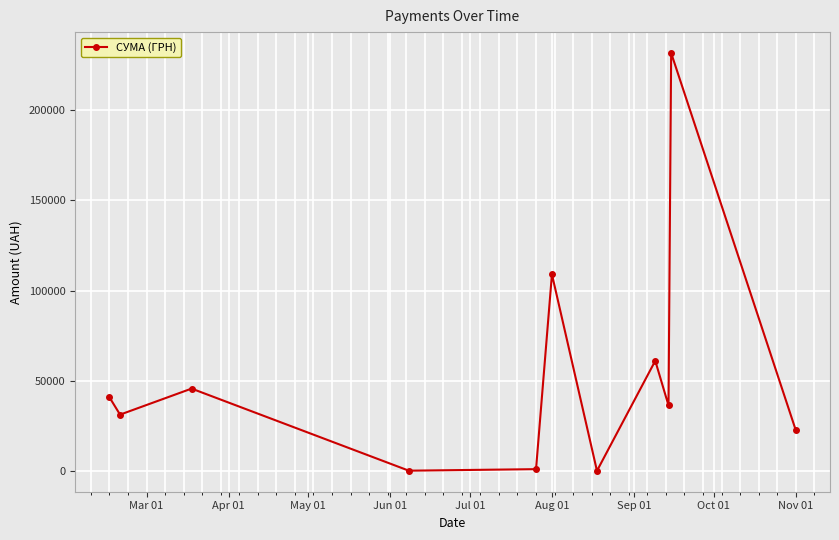

What is the value of the 10th point from the left?

231461.4